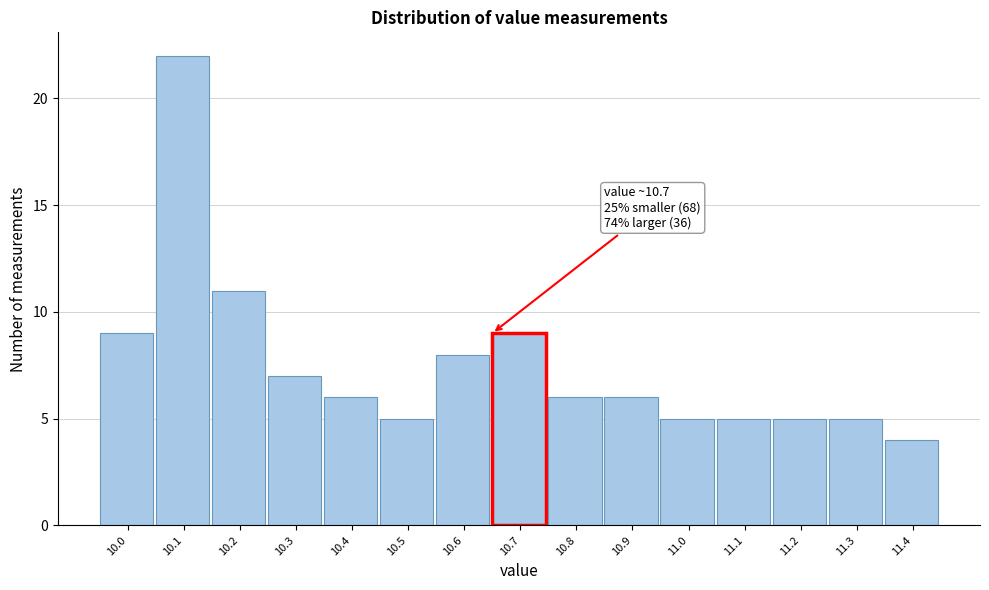

Reading left to right, what are all the values shown in this chart?

9	22	11	7	6	5	8	9	6	6	5	5	5	5	4